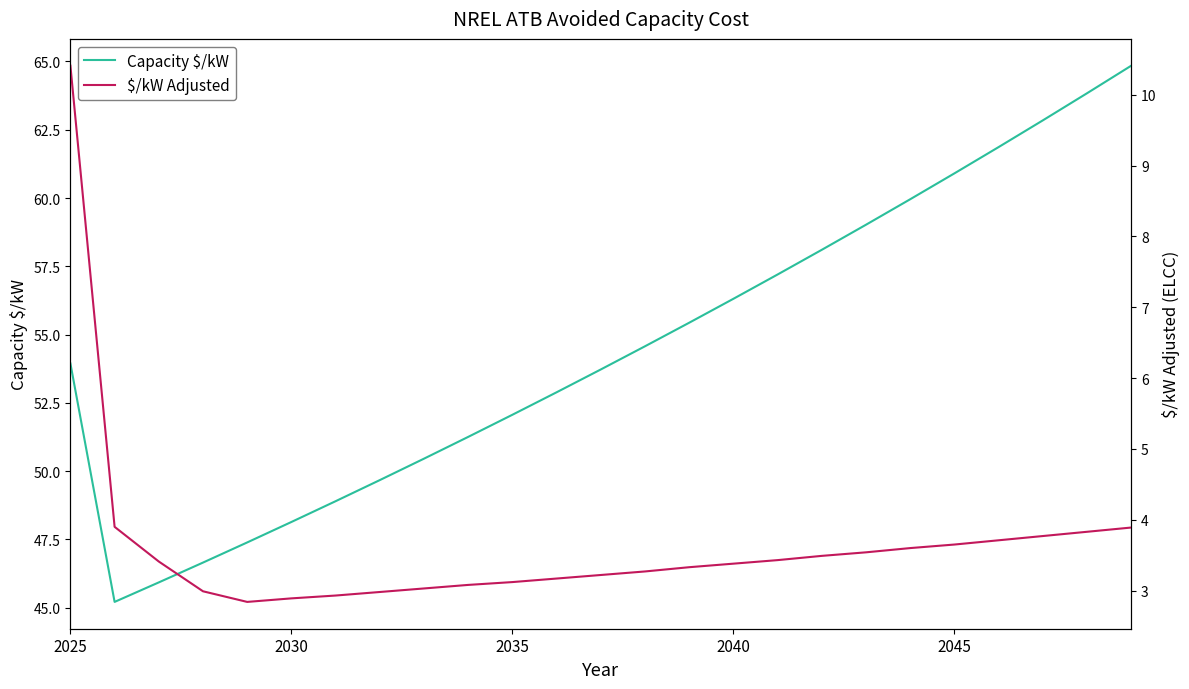

What is the minimum value for Capacity $/kW?

45.2